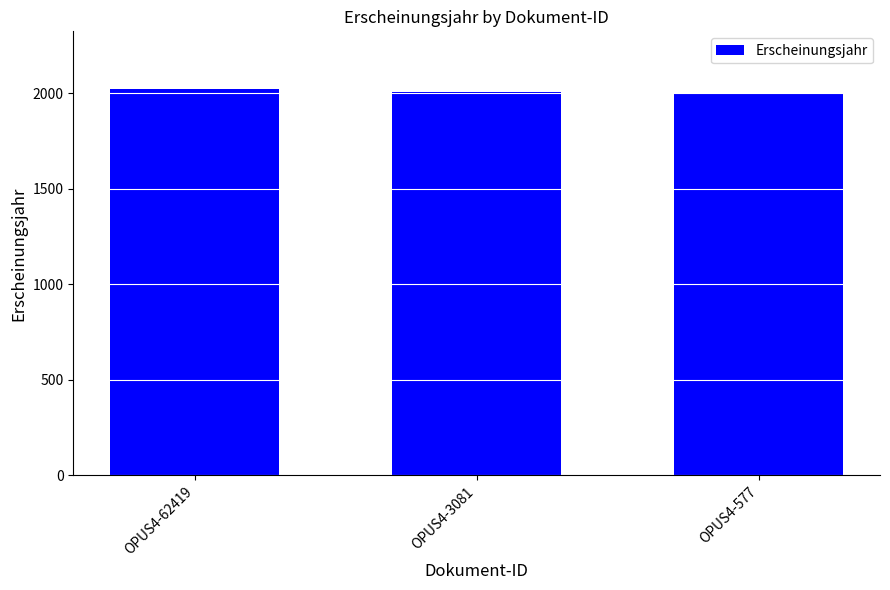

What is the value of the 3rd bar from the left?

2005